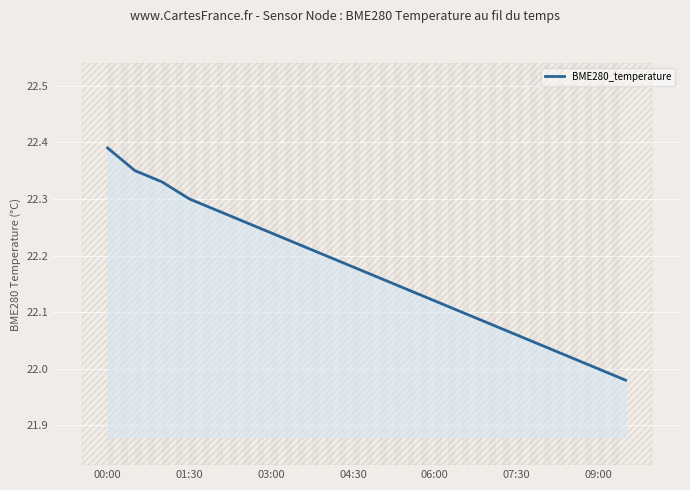

The chart shows a value of 22.2 at 8. True or false?

True